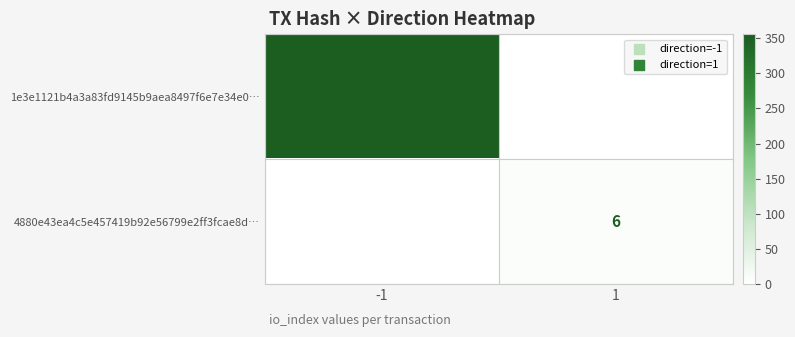

Is the value of 4880e43ea4c5e457419b92e56799e2ff3fcae8d… at 1 greater than the value of 1e3e1121b4a3a83fd9145b9aea8497f6e7e34e0… at -1?

No